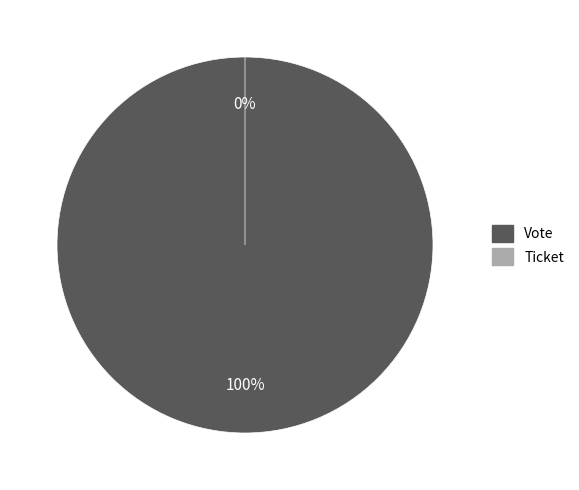

To the nearest percent, what is the average slice percentage?

50%